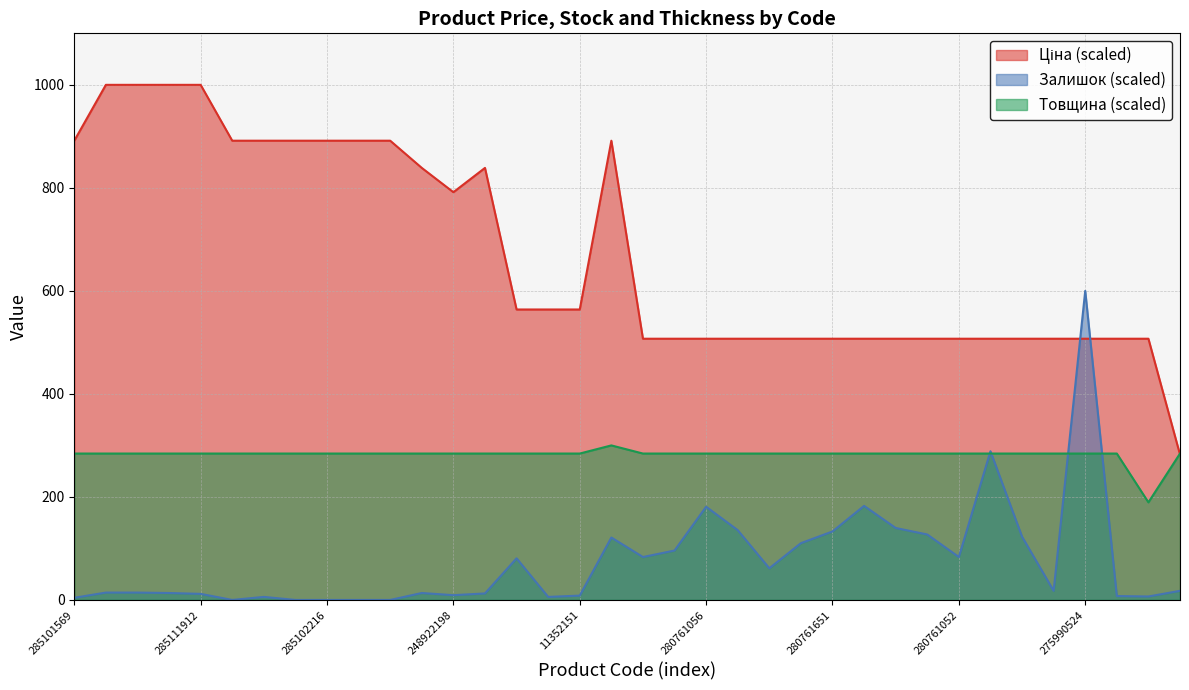

Reading left to right, extract all data points from this chart.

Ціна: 285101569=891.6	285112220=1000.0	285112217=1000.0	285111961=1000.0	285111912=1000.0	285102221=891.6	285102219=891.6	285102218=891.6	285102216=891.6	285102120=891.6	285102044=891.6	273702193=838.7	248922198=791.6	273702194=838.7	11352184=563.9	11352182=563.9	11352151=563.9	272992170=891.6	280761652=507.1	280761644=507.1	280761056=507.1	280761054=507.1	280762039=507.1	280761857=507.1	280761651=507.1	280761650=507.1	280761219=507.1	280761055=507.1	280761052=507.1	280761030=507.1	280760923=507.1	280760486=507.1	275990524=507.1	283280563=507.1	283370563=507.1	274992152=282.3
Залишок: 285101569=4.2	285112220=14.3	285112217=14.3	285111961=13.5	285111912=11.8	285102221=0.0	285102219=5.9	285102218=0.0	285102216=0.0	285102120=0.0	285102044=0.0	273702193=13.5	248922198=9.3	273702194=12.6	11352184=80.8	11352182=5.9	11352151=8.4	272992170=121.2	280761652=83.3	280761644=95.9	280761056=180.9	280761054=135.5	280762039=61.4	280761857=110.2	280761651=133.0	280761650=182.6	280761219=139.7	280761055=127.1	280761052=83.3	280761030=288.6	280760923=122.9	280760486=17.7	275990524=600.0	283280563=7.6	283370563=6.7	274992152=17.7
Товщина: 285101569=284.2	285112220=284.2	285112217=284.2	285111961=284.2	285111912=284.2	285102221=284.2	285102219=284.2	285102218=284.2	285102216=284.2	285102120=284.2	285102044=284.2	273702193=284.2	248922198=284.2	273702194=284.2	11352184=284.2	11352182=284.2	11352151=284.2	272992170=300.0	280761652=284.2	280761644=284.2	280761056=284.2	280761054=284.2	280762039=284.2	280761857=284.2	280761651=284.2	280761650=284.2	280761219=284.2	280761055=284.2	280761052=284.2	280761030=284.2	280760923=284.2	280760486=284.2	275990524=284.2	283280563=284.2	283370563=189.5	274992152=284.2